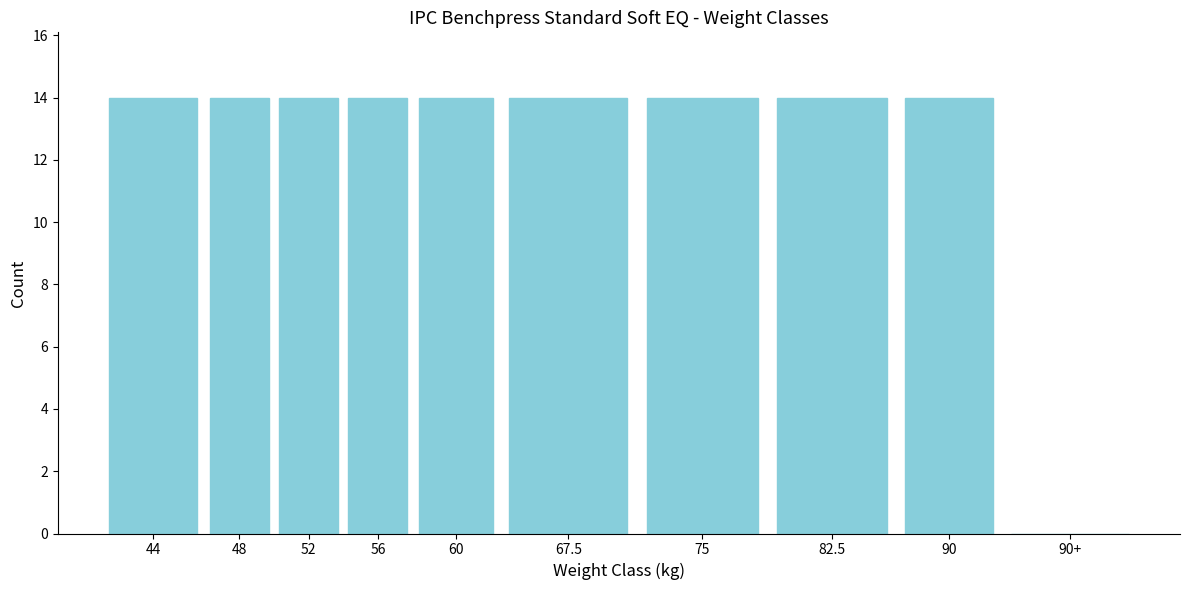

Reading left to right, what are all the values shown in this chart?

44=14	48=14	52=14	56=14	60=14	67.5=14	75=14	82.5=14	90=14	90+=0